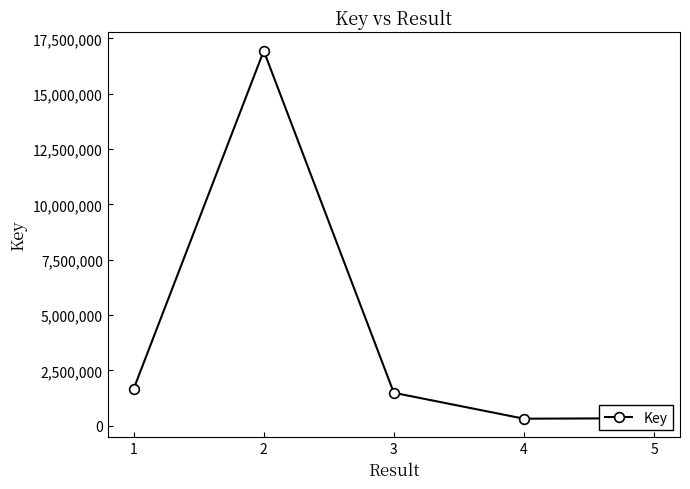

Where is the first local minimum?

4